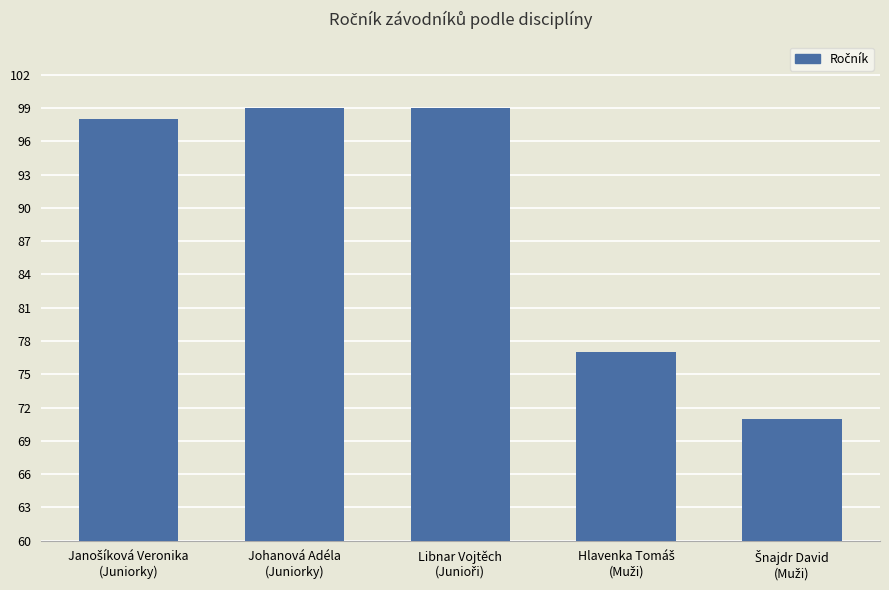

What is the maximum value shown in the chart?

99